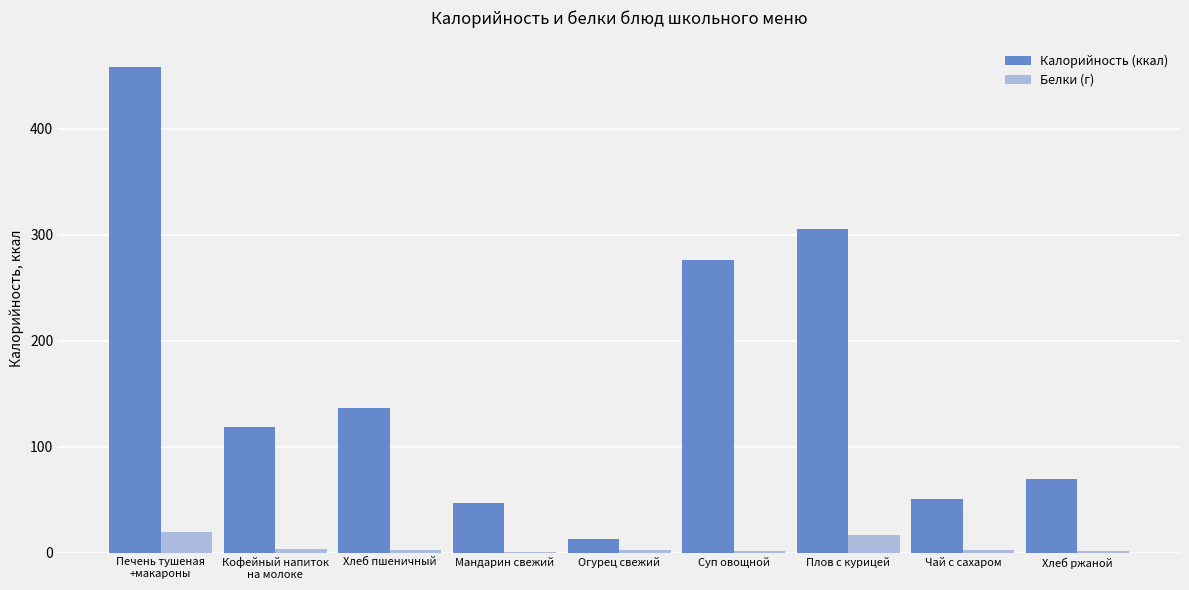

What is the difference between the Белки (г) values at Огурец свежий and Печень тушеная
+макароны?

17.0